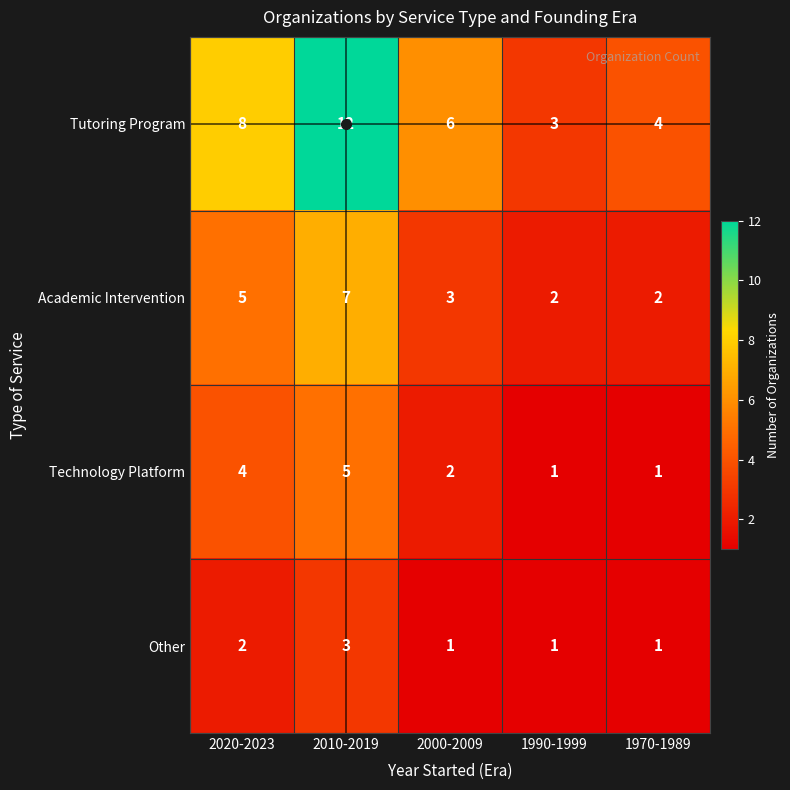

At which category is the sum across all series the highest?

2010-2019